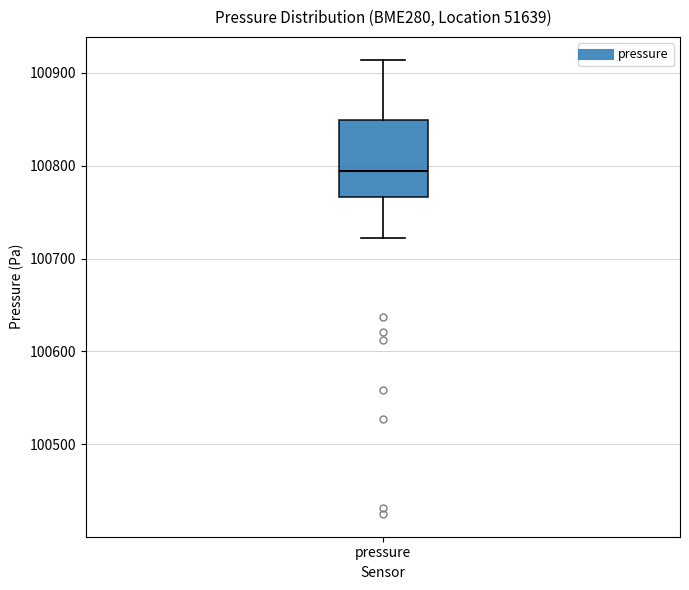

Transcribe this box plot: give where the median line is, the range the box spans, and where the two whiskers end, as read against the y-axis. The values are not printed on the chart, so give them approximately, as read against the axis.

median 100790, box 100770 to 100850, whiskers 100720 to 100910